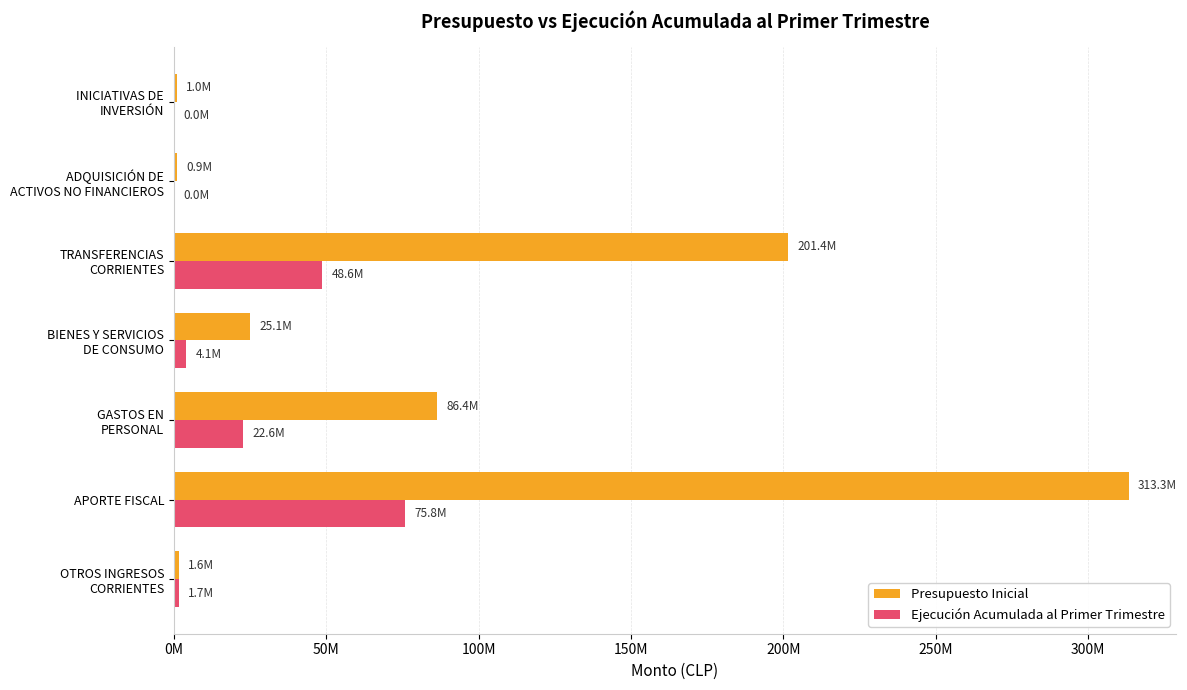

What are all the series names shown in the legend?

Presupuesto Inicial, Ejecución Acumulada al Primer Trimestre